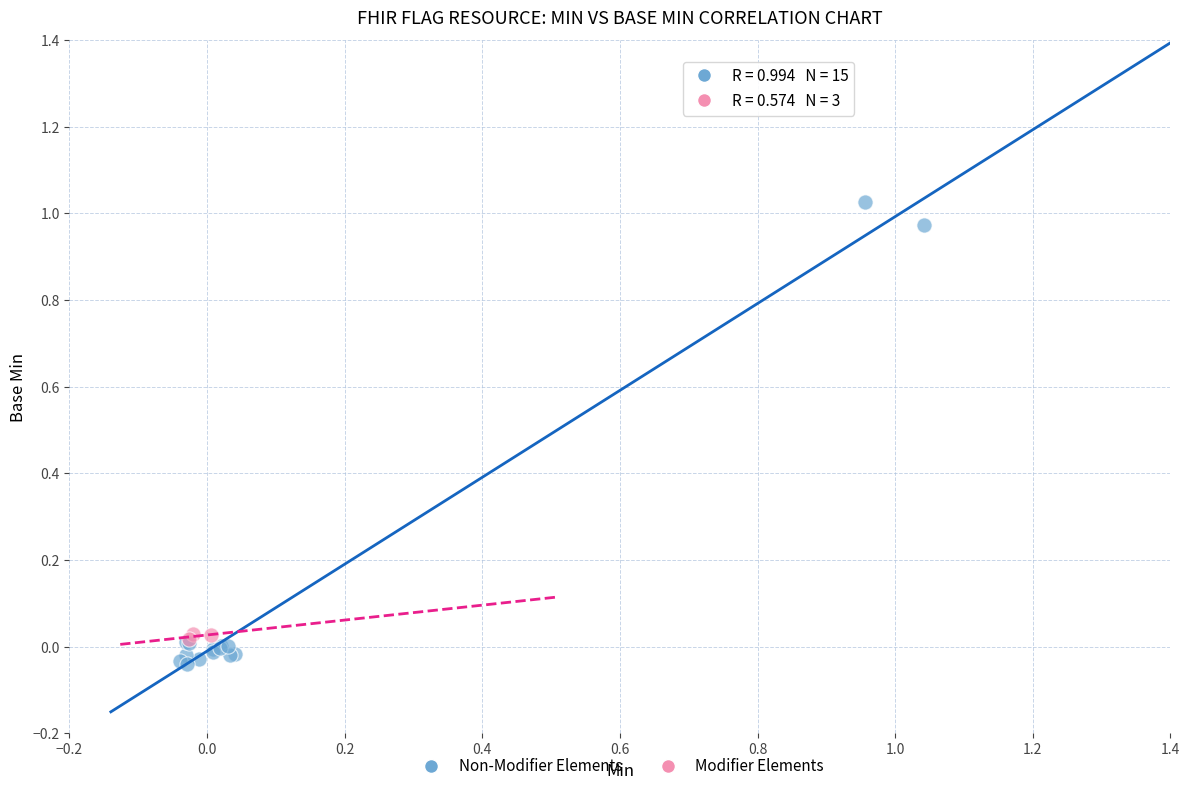

Which series reaches the maximum Y coordinate?

Non-Modifier Elements